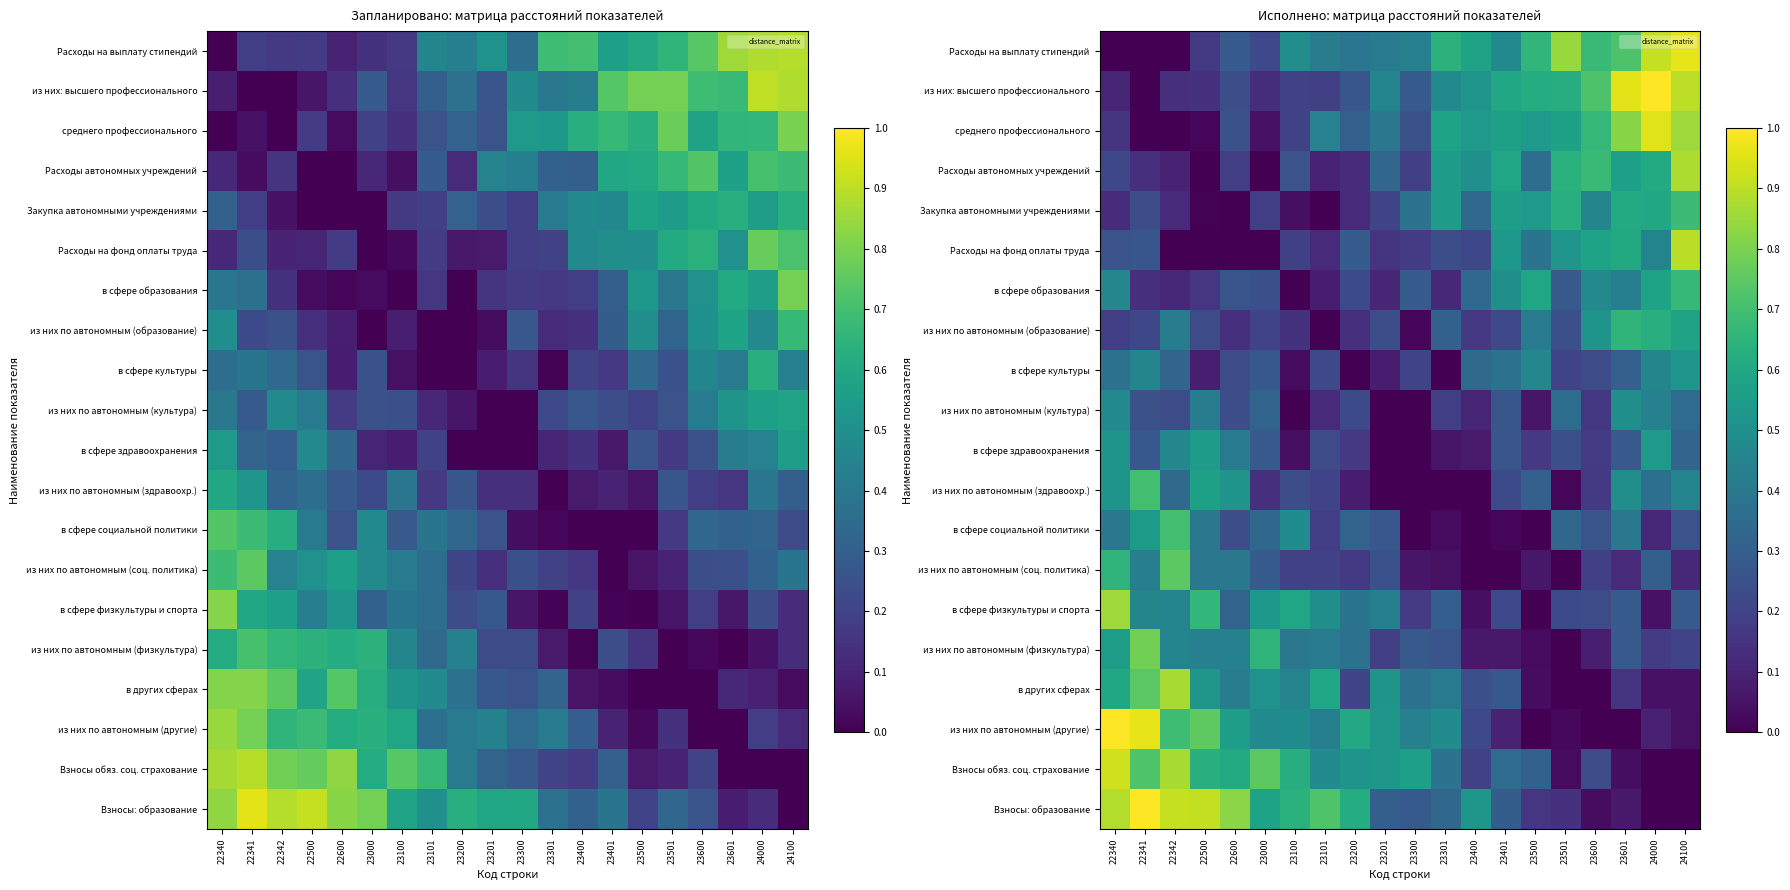

Which category has the lowest value across all series?

22340